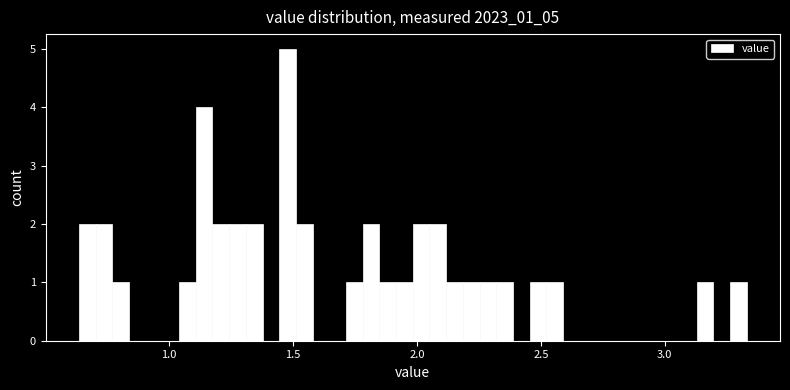

Read against the x-axis, roughly where is the centre of the tallest bar?

1.50